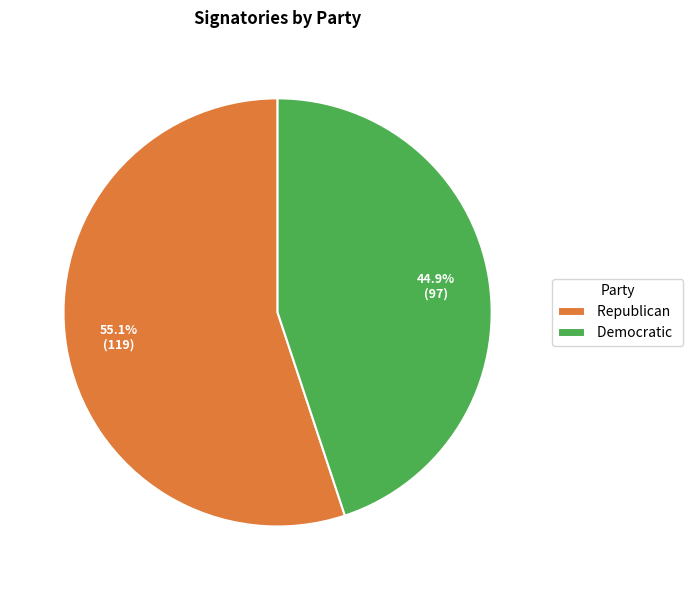

How many segments does this pie chart have?

2